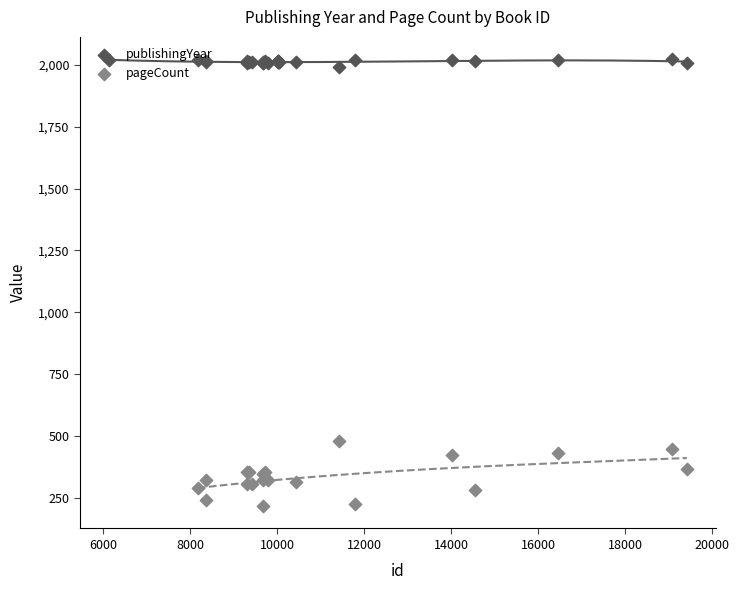

Which series has the largest Y range (max minus min)?

pageCount